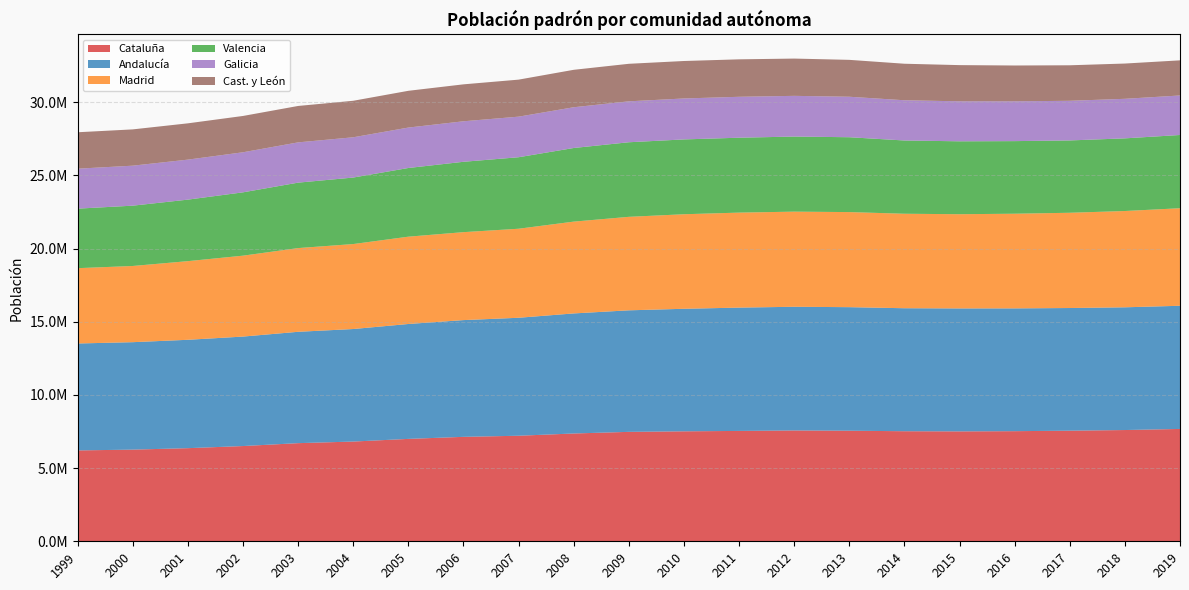

Reading right to left, what are all the values shown in this chart?

Cataluña: 2019=7675217	2018=7600065	2017=7555830	2016=7522596	2015=7508106	2014=7518903	2013=7553650	2012=7570908	2011=7539618	2010=7512381	2009=7475420	2008=7364078	2007=7210508	2006=7134697	2005=6995206	2004=6813319	2003=6704146	2002=6506440	2001=6361365	2000=6261999	1999=6207533
Andalucía: 2019=8414240	2018=8384408	2017=8379820	2016=8388107	2015=8399043	2014=8402305	2013=8440300	2012=8449985	2011=8424102	2010=8370975	2009=8302923	2008=8202220	2007=8059461	2006=7975672	2005=7849799	2004=7687518	2003=7606848	2002=7478432	2001=7403968	2000=7340052	1999=7305117
Madrid: 2019=6663394	2018=6578079	2017=6507184	2016=6466996	2015=6436996	2014=6454440	2013=6495551	2012=6498560	2011=6489680	2010=6458684	2009=6386932	2008=6271638	2007=6081689	2006=6008183	2005=5964143	2004=5804829	2003=5718942	2002=5527152	2001=5372433	2000=5205408	1999=5145325
Valencia: 2019=5003769	2018=4963703	2017=4941509	2016=4959968	2015=4980689	2014=5004844	2013=5113815	2012=5129266	2011=5117190	2010=5111706	2009=5094675	2008=5029601	2007=4885029	2006=4806908	2005=4692449	2004=4543304	2003=4470885	2002=4326708	2001=4202608	2000=4120729	1999=4066474
Galicia: 2019=2699499	2018=2701743	2017=2708339	2016=2718525	2015=2732347	2014=2748695	2013=2765940	2012=2781498	2011=2795422	2010=2797653	2009=2796089	2008=2784169	2007=2772533	2006=2767524	2005=2762198	2004=2750985	2003=2751094	2002=2737370	2001=2732926	2000=2731900	1999=2730337
Cast. y León: 2019=2399548	2018=2409164	2017=2425801	2016=2447519	2015=2472052	2014=2494790	2013=2519875	2012=2546078	2011=2558463	2010=2559515	2009=2563521	2008=2557330	2007=2528417	2006=2523020	2005=2510849	2004=2493918	2003=2487646	2002=2480369	2001=2479425	2000=2479118	1999=2488062